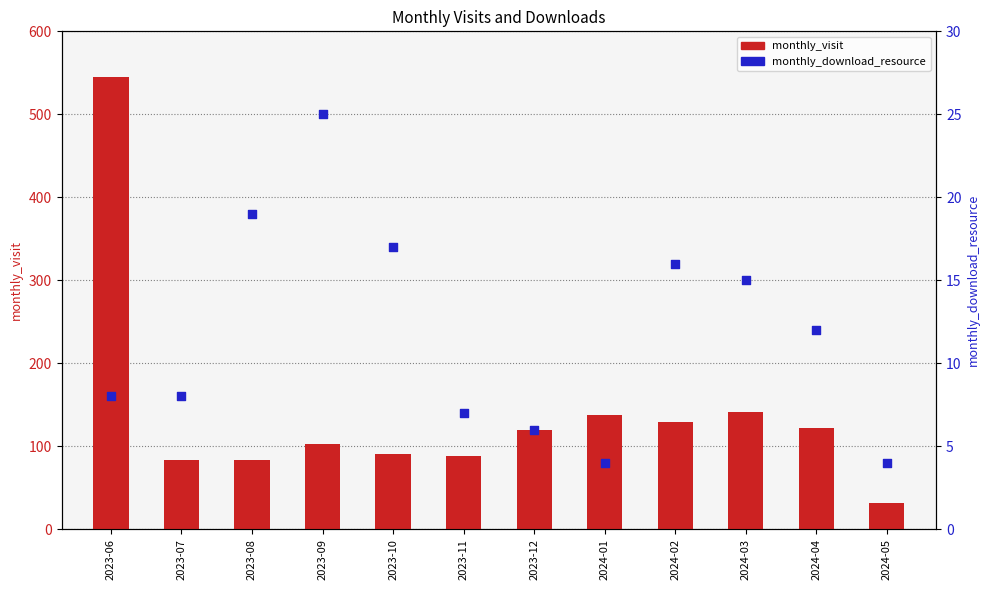

Which series contains the lowest Y value?

monthly_download_resource